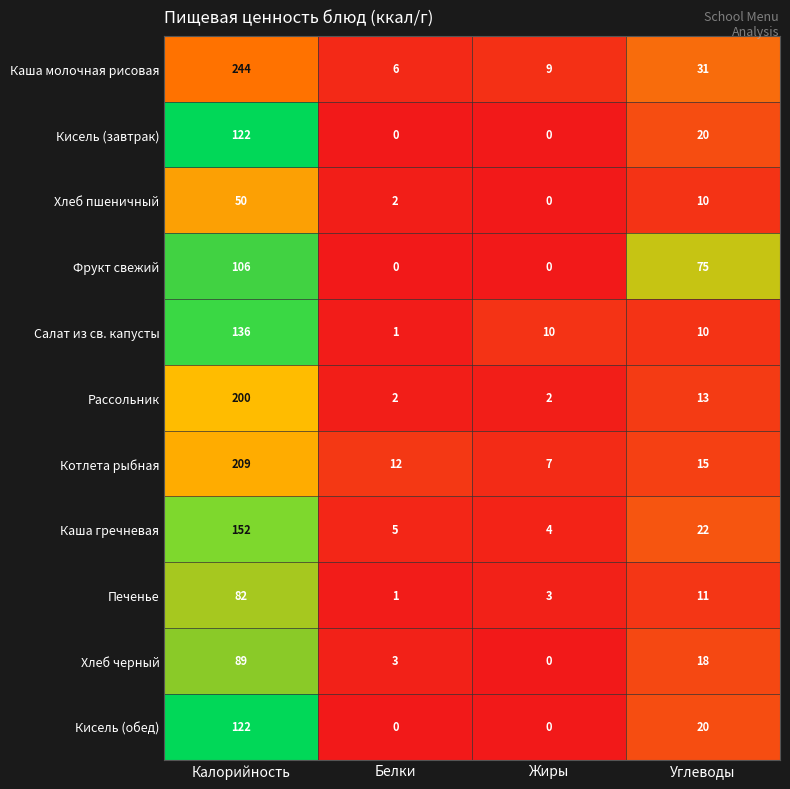

What is the sum of all Хлеб черный values?

110